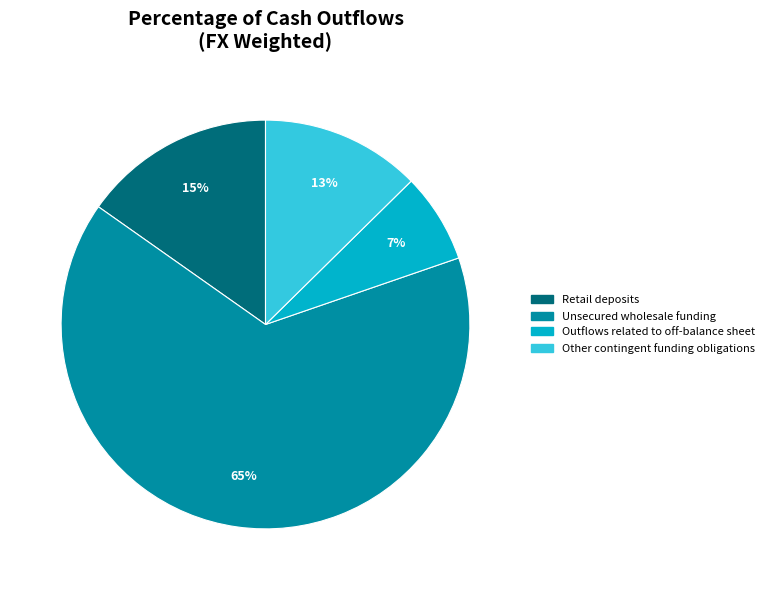

To the nearest percent, what is the difference between the Other contingent funding obligations and Outflows related to off-balance sheet slice percentages?

6%